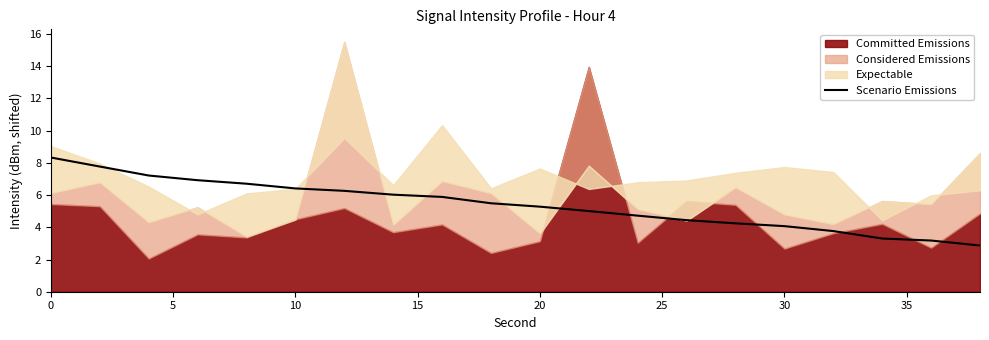

What is the highest value of the Scenario Emissions series?

8.3